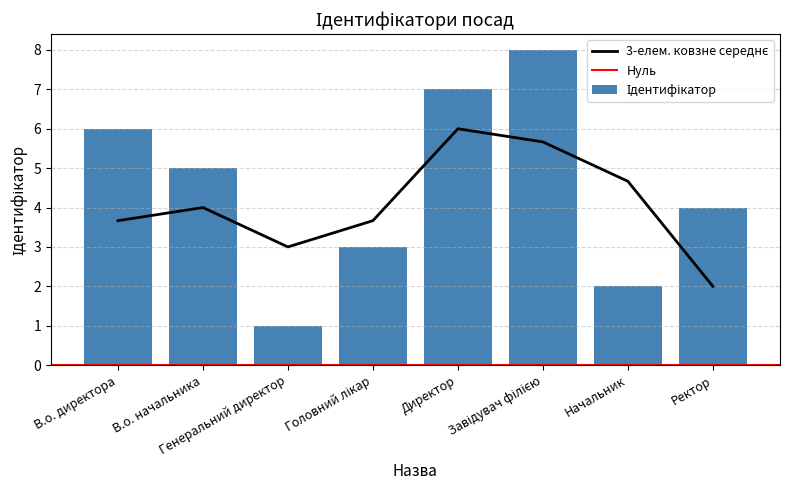

Is it true that the value at Директор is 7?

True